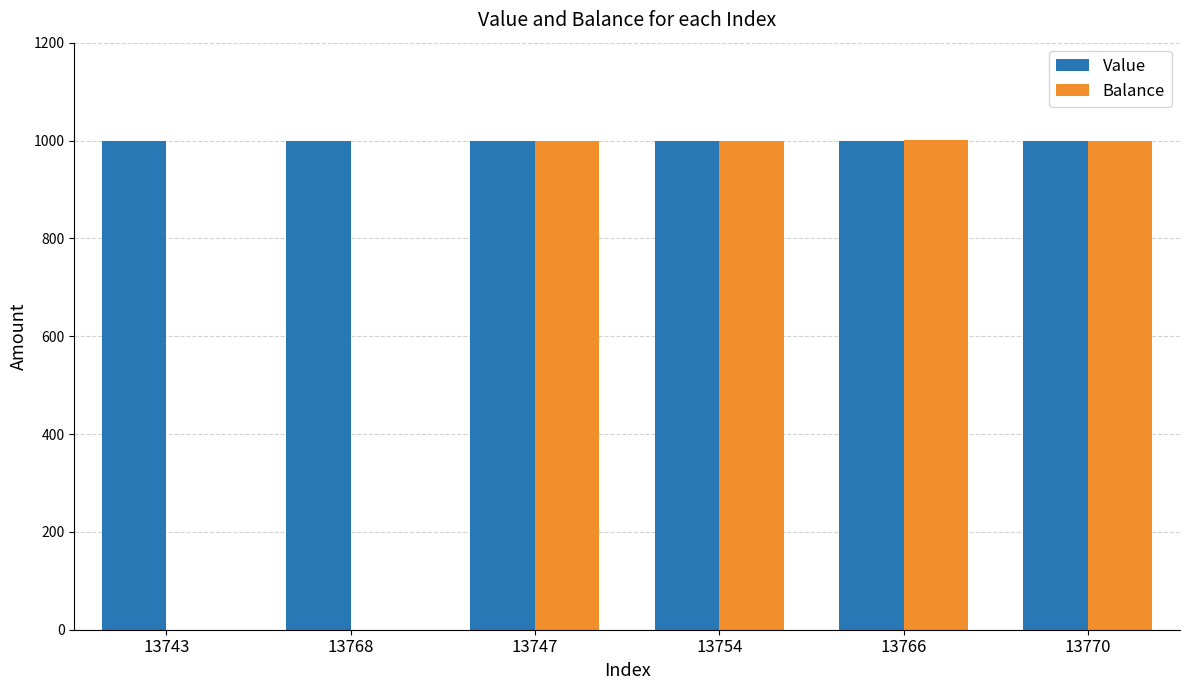

Which series changed the most between 13743 and 13747?

Balance